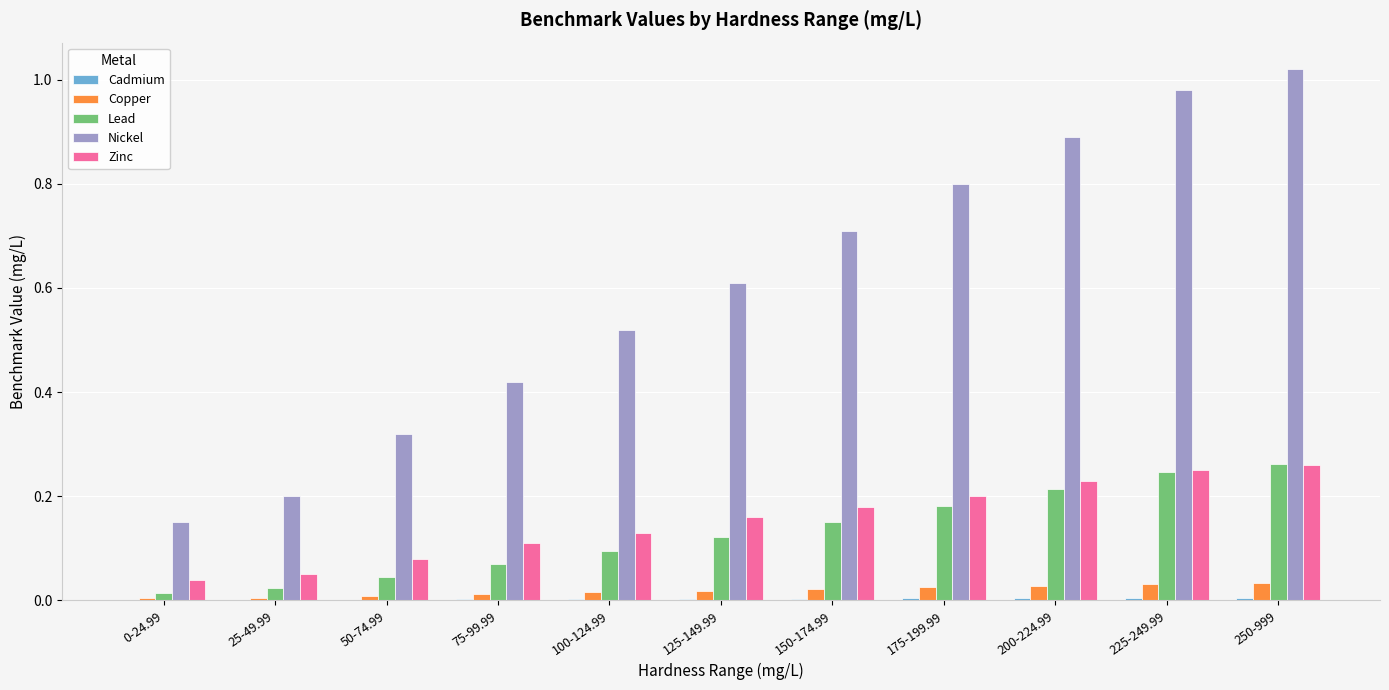

The Nickel series shows 1.0 at 125-149.99. True or false?

False